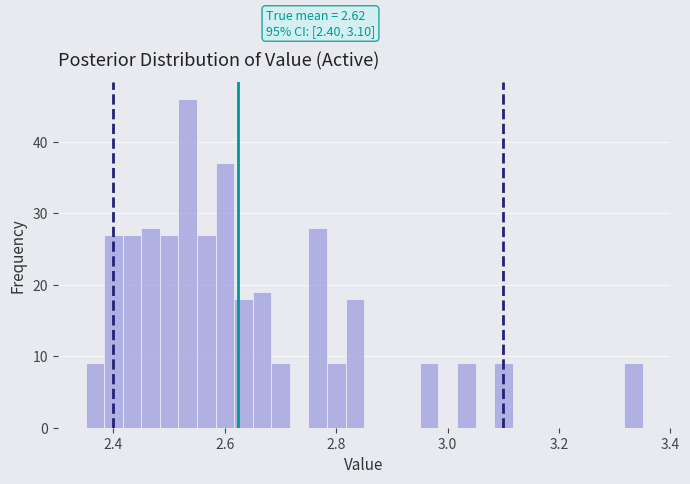

Around what value on the x-axis is the tallest bar? Give the approximate position of its centre, as read against the axis.

2.54